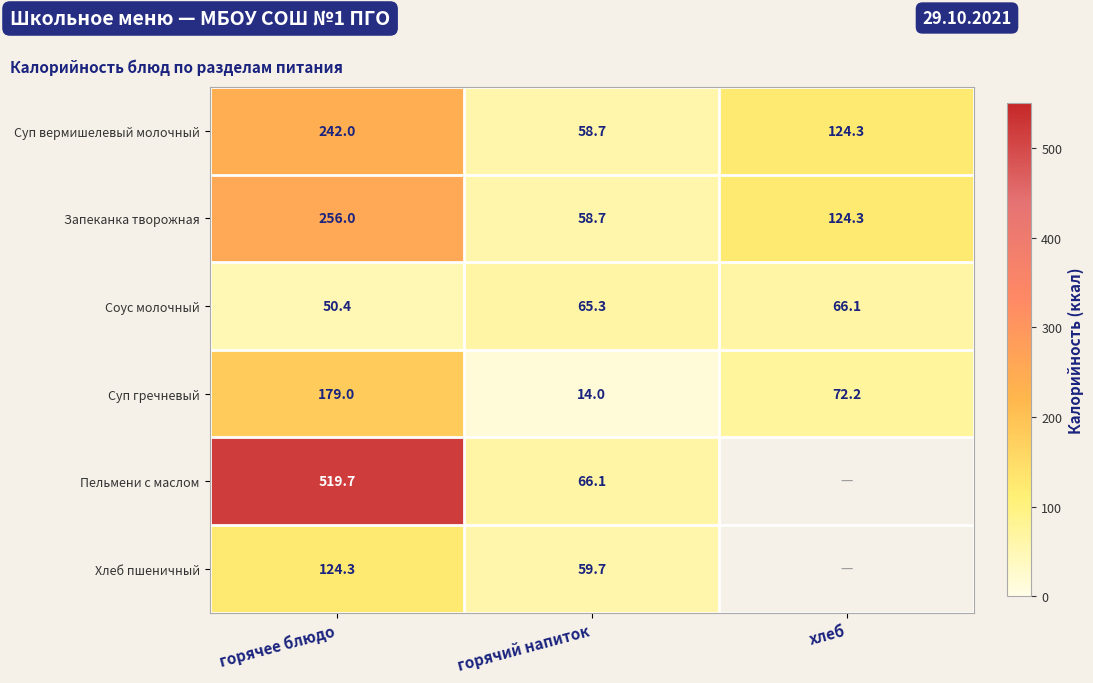

What is the average value of the Суп вермишелевый молочный series?

141.7